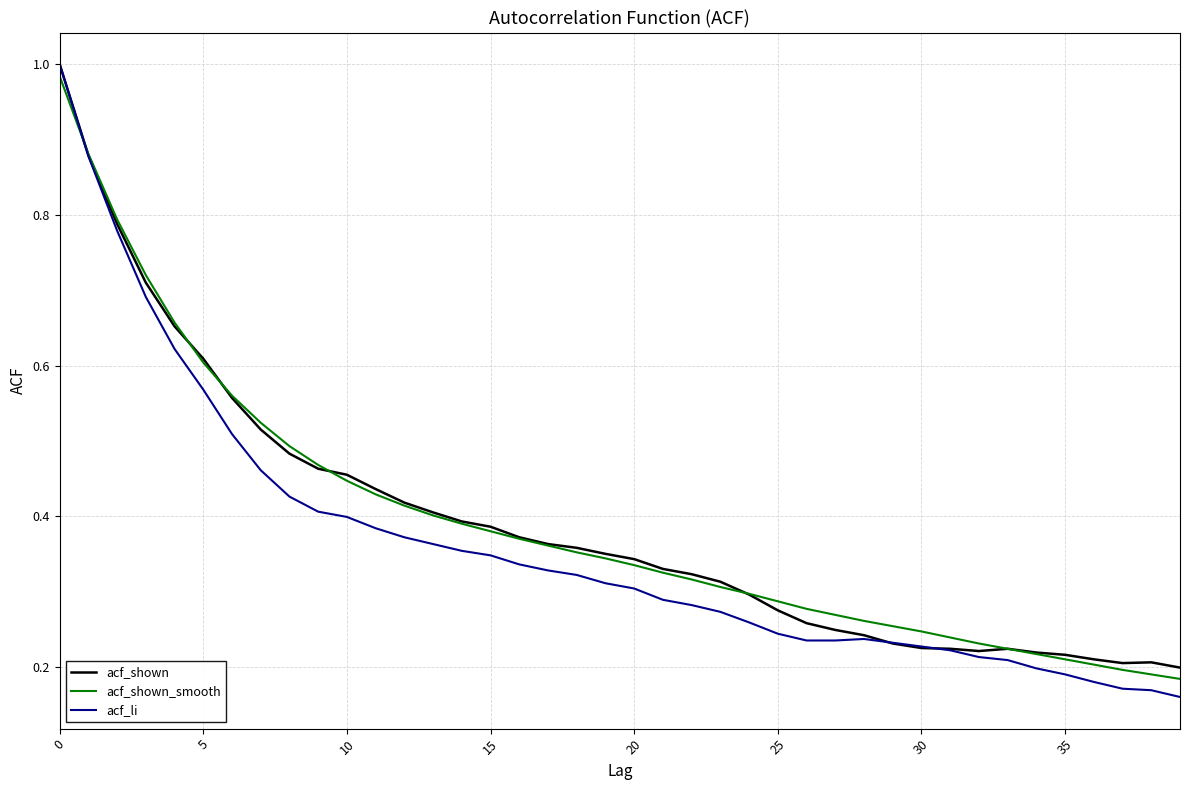

Which series has the largest range (max minus min)?

acf_li